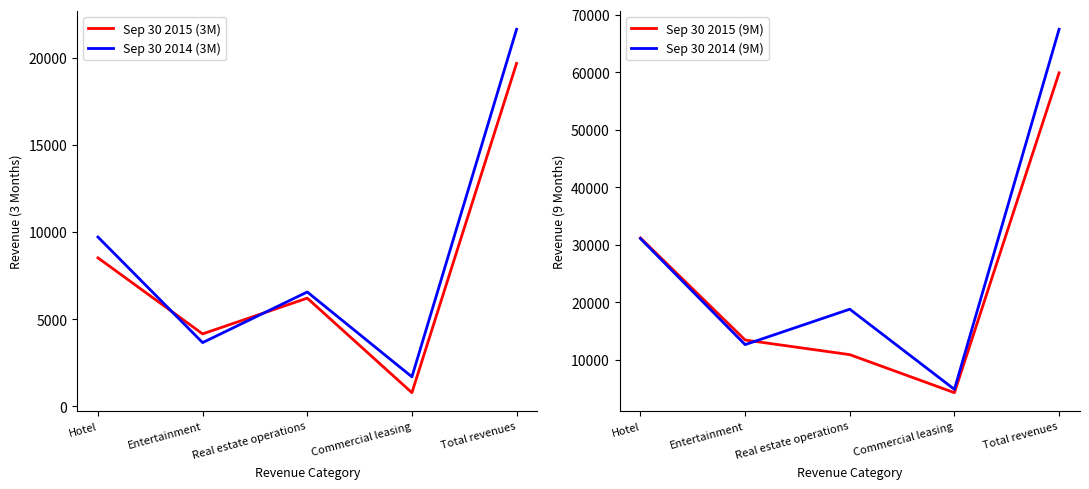

List the labels in order of Sep 30 2015 (9M) value, largest first.

Total revenues, Hotel, Entertainment, Real estate operations, Commercial leasing